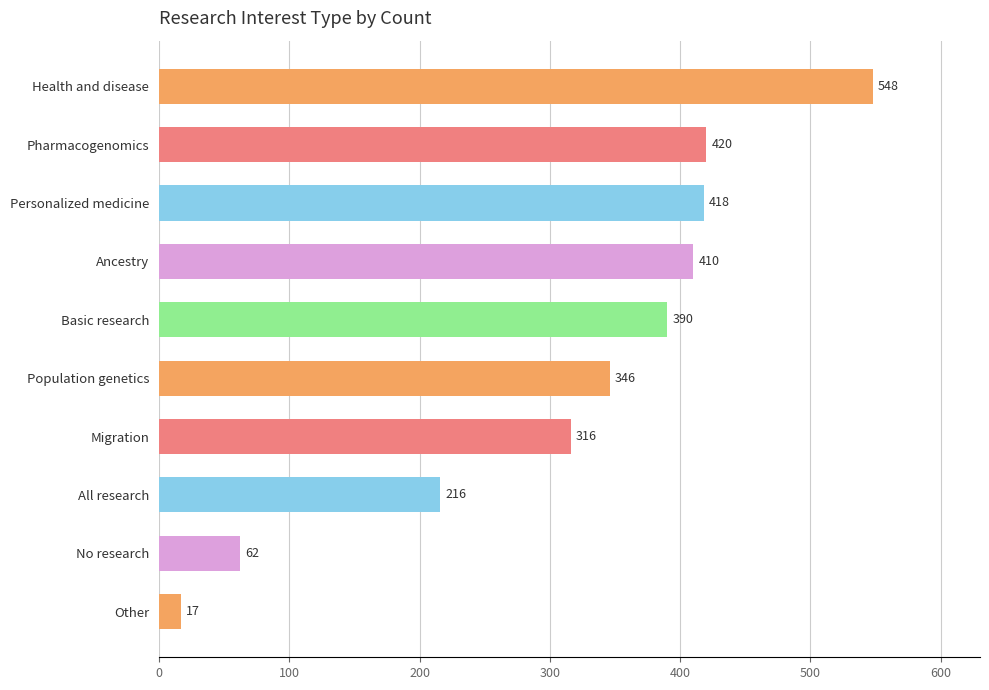

List the labels in order of value, largest first.

Health and disease, Pharmacogenomics, Personalized medicine, Ancestry, Basic research, Population genetics, Migration, All research, No research, Other